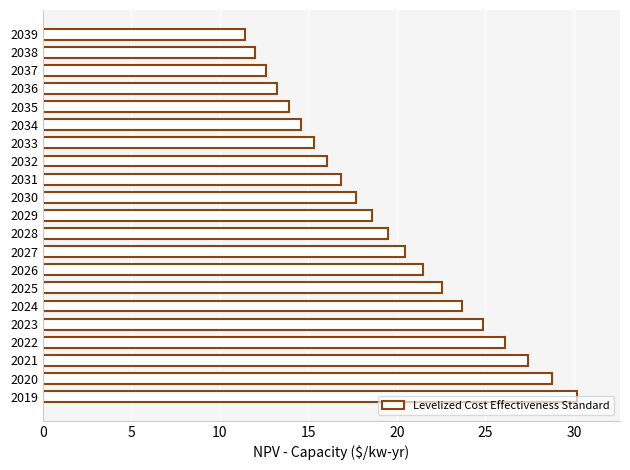

What is the difference between the maximum and minimum values?

18.8